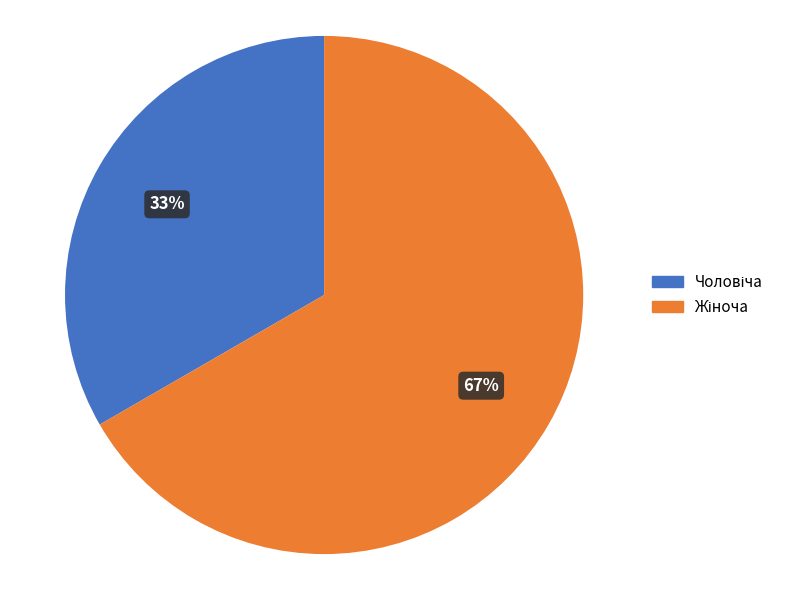

Does any single category account for the majority?

Yes